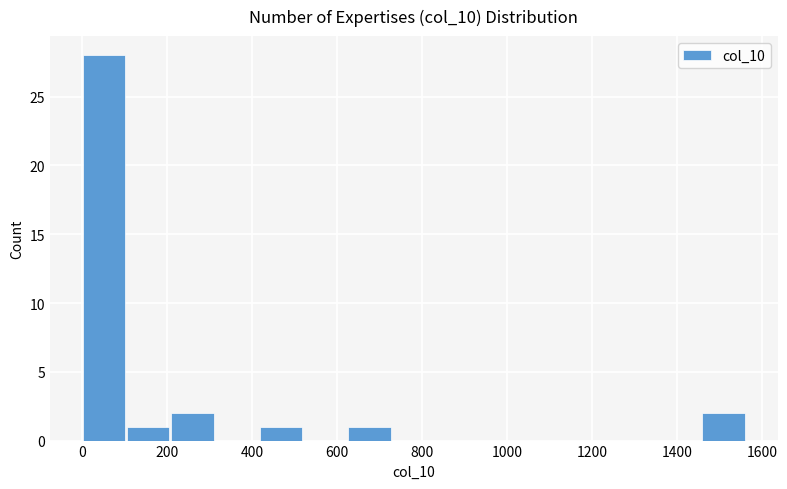

Over which range of the x-axis is the bar tallest?

0 to 100